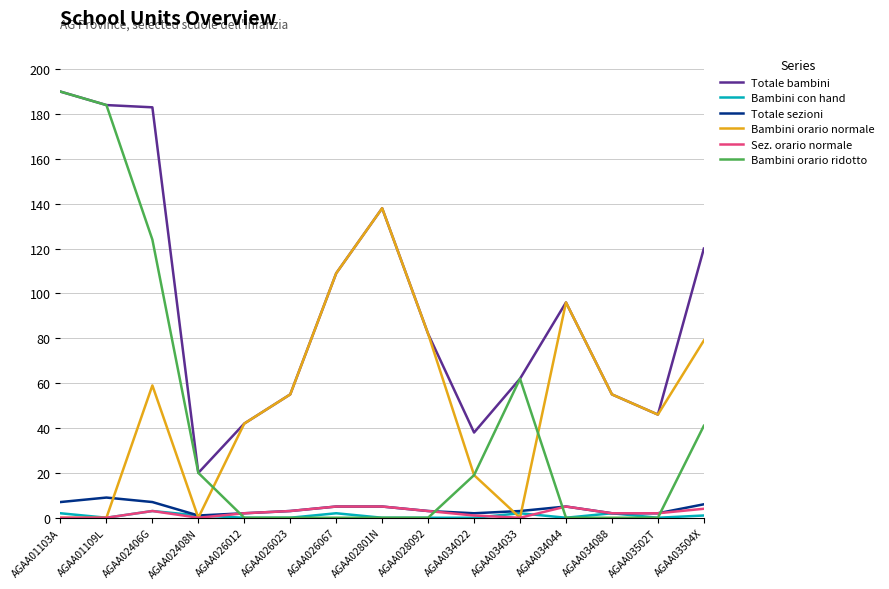

Is the value of Totale bambini at AGAA026023 greater than the value of Bambini orario normale at AGAA034033?

Yes